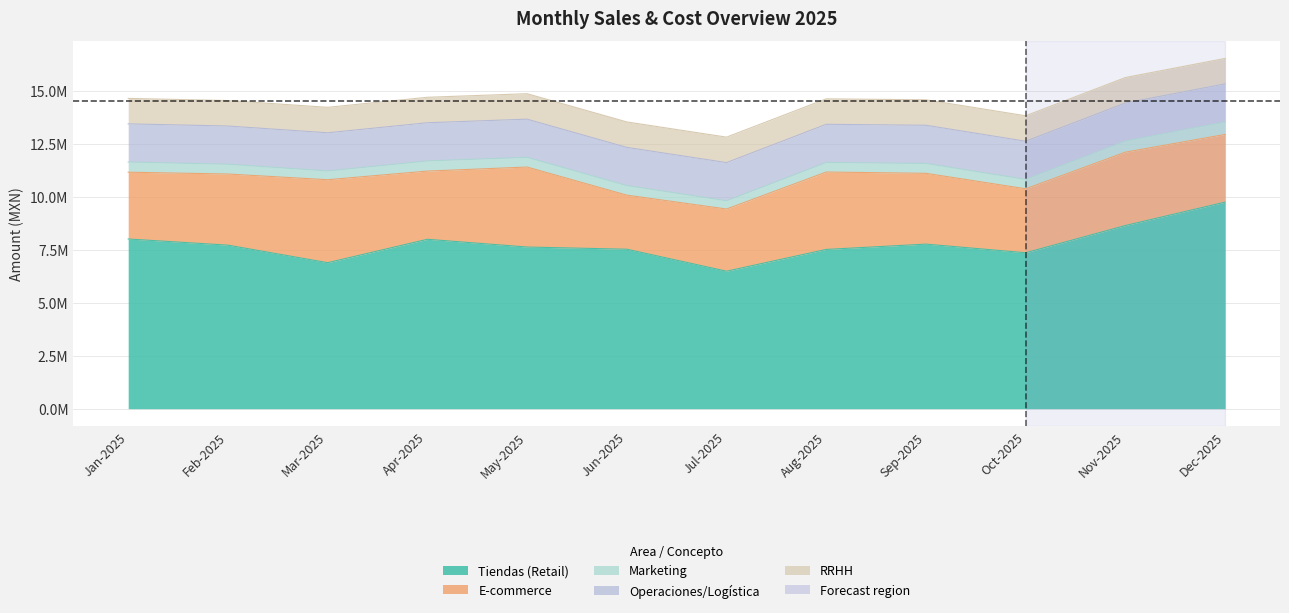

Reading left to right, transcribe all the data shown in this chart.

Tiendas (Retail): Jan-2025=8001100	Feb-2025=7710500	Mar-2025=6883900	Apr-2025=7987100	May-2025=7621600	Jun-2025=7518900	Jul-2025=6482700	Aug-2025=7509100	Sep-2025=7759300	Oct-2025=7352100	Nov-2025=8635900	Dec-2025=9740100
E-commerce: Jan-2025=3148300	Feb-2025=3353800	Mar-2025=3911400	Apr-2025=3215400	May-2025=3771400	Jun-2025=2549600	Jul-2025=2931400	Aug-2025=3648800	Sep-2025=3337600	Oct-2025=3016000	Nov-2025=3459100	Dec-2025=3190300
Marketing: Jan-2025=480066	Feb-2025=462630	Mar-2025=413034	Apr-2025=479226	May-2025=457296	Jun-2025=451134	Jul-2025=388962	Aug-2025=450546	Sep-2025=465558	Oct-2025=441126	Nov-2025=518154	Dec-2025=584406
Operaciones/Logística: Jan-2025=1800000	Feb-2025=1800000	Mar-2025=1800000	Apr-2025=1800000	May-2025=1800000	Jun-2025=1800000	Jul-2025=1800000	Aug-2025=1800000	Sep-2025=1800000	Oct-2025=1800000	Nov-2025=1800000	Dec-2025=1800000
RRHH: Jan-2025=1200000	Feb-2025=1200000	Mar-2025=1200000	Apr-2025=1200000	May-2025=1200000	Jun-2025=1200000	Jul-2025=1200000	Aug-2025=1200000	Sep-2025=1200000	Oct-2025=1200000	Nov-2025=1200000	Dec-2025=1200000